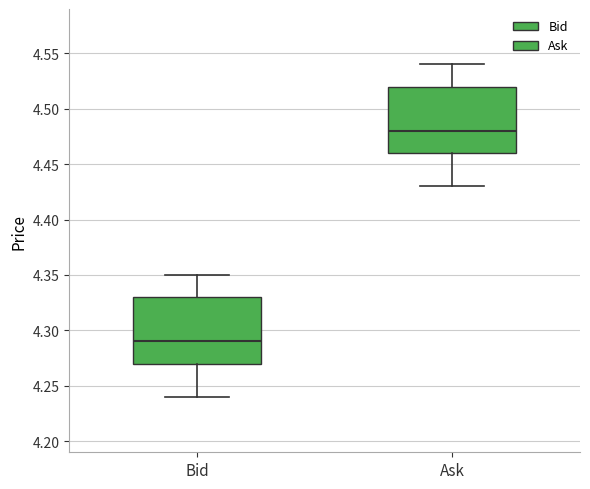

Reading left to right, transcribe this box plot: for each box, give where its median line is, the range the box spans, and where its two whiskers end, as read against the y-axis. The values are not printed on the chart, so give them approximately, as read against the axis.

Bid: median 4.29, box 4.27 to 4.33, whiskers 4.24 to 4.35
Ask: median 4.48, box 4.46 to 4.52, whiskers 4.43 to 4.54